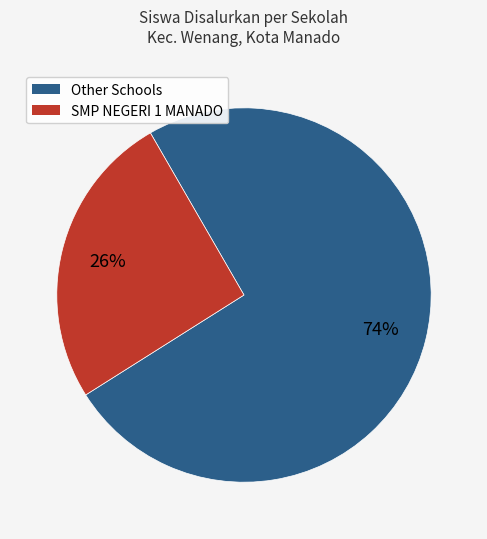

To the nearest percent, what is the average slice percentage?

50%